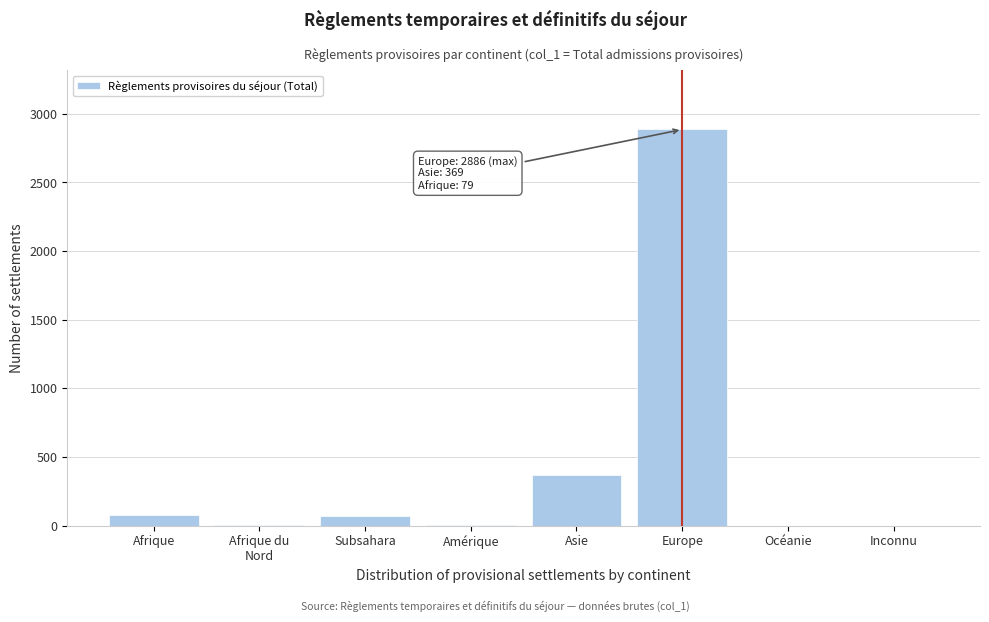

What is the maximum value shown in the chart?

2886